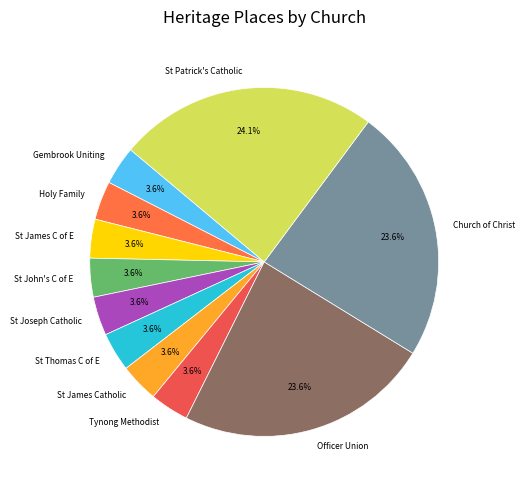

Does any single category account for the majority?

No